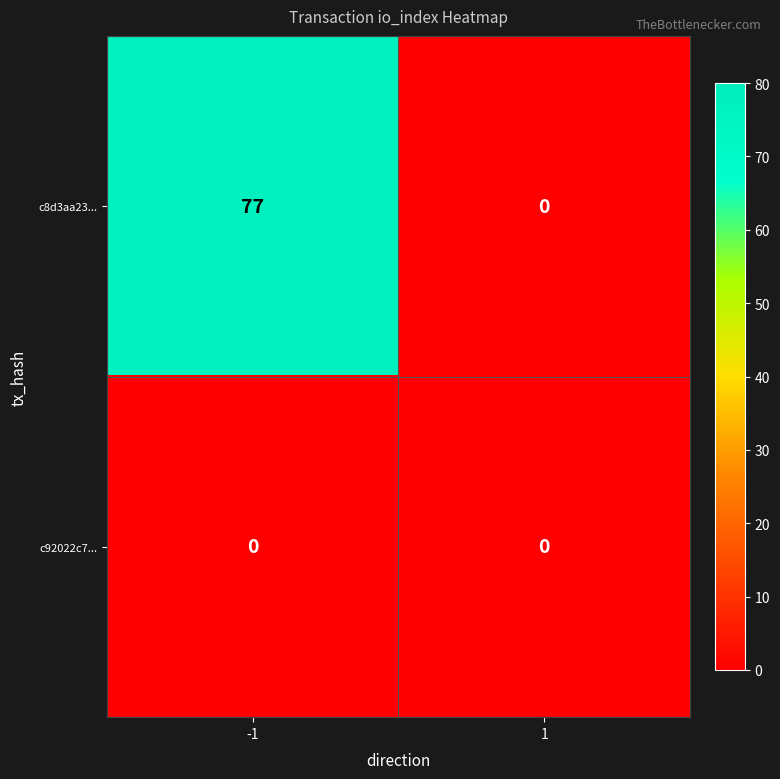

At how many categories does at least one series exceed 12?

1